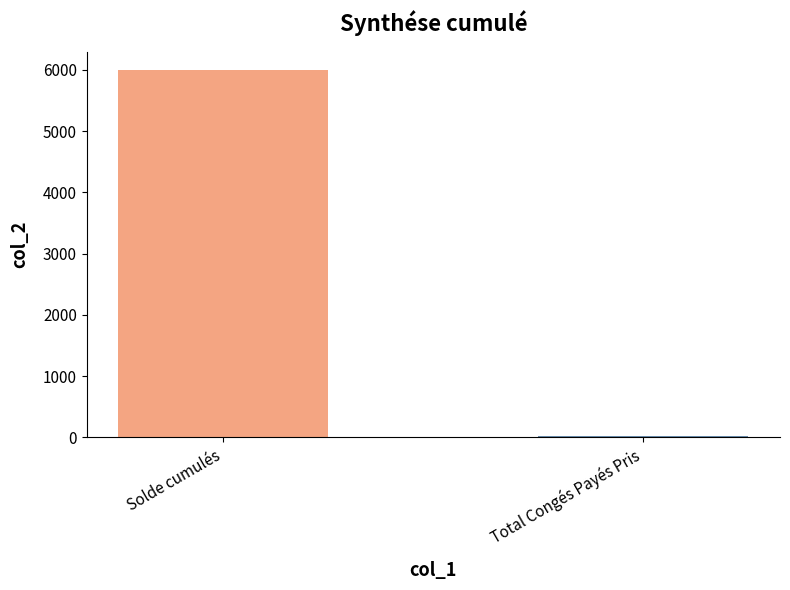

What is the greatest value displayed?

5995.1